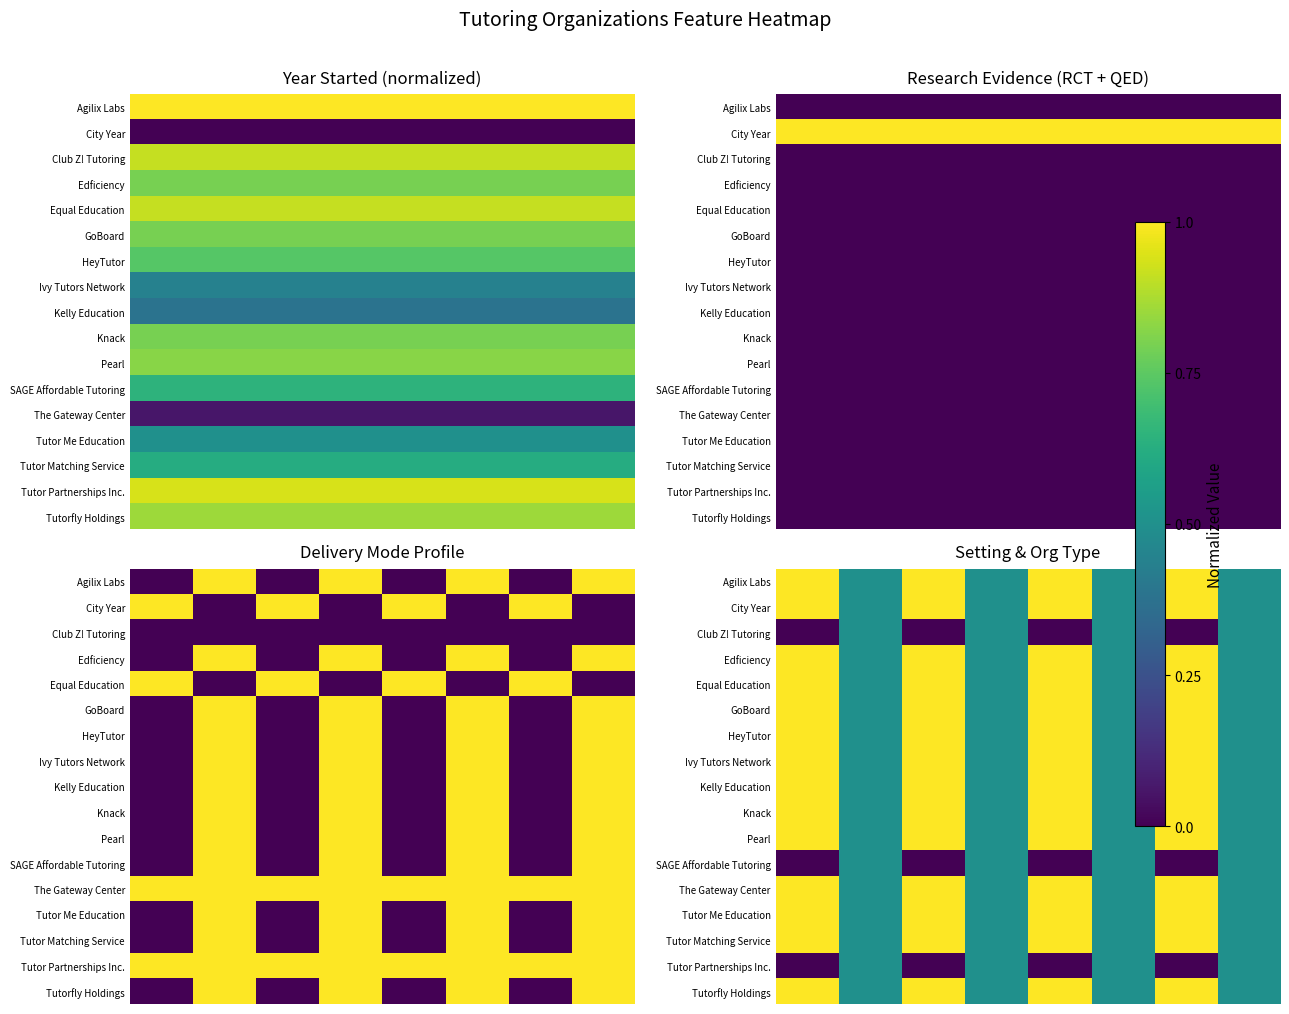

What is the highest value of the HeyTutor series?

1.0